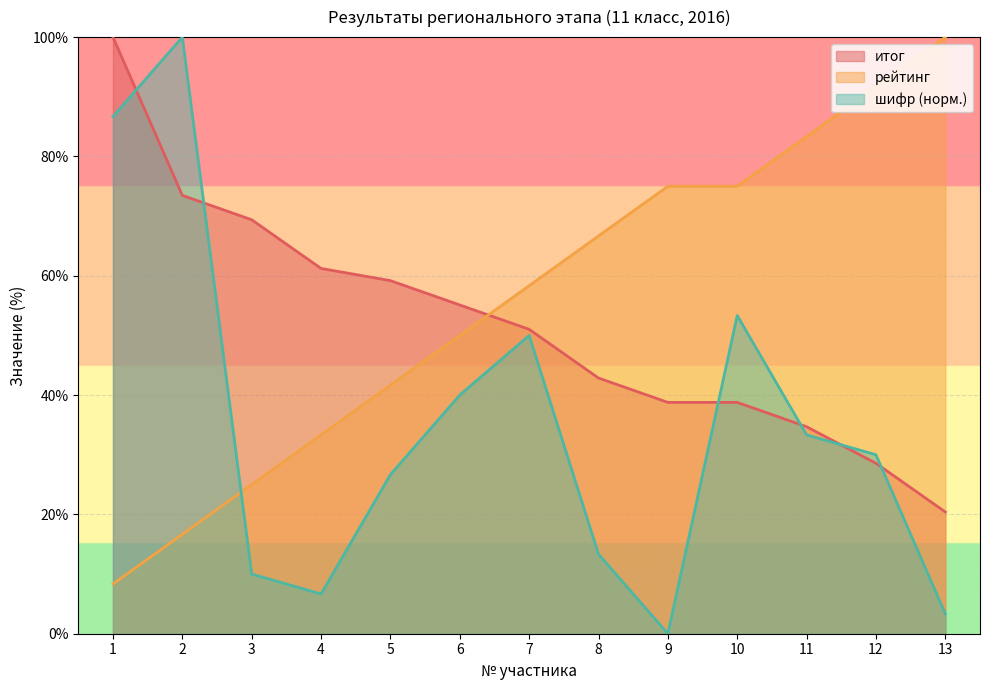

True or false: рейтинг has more than 2 points higher than both neighbors.

False